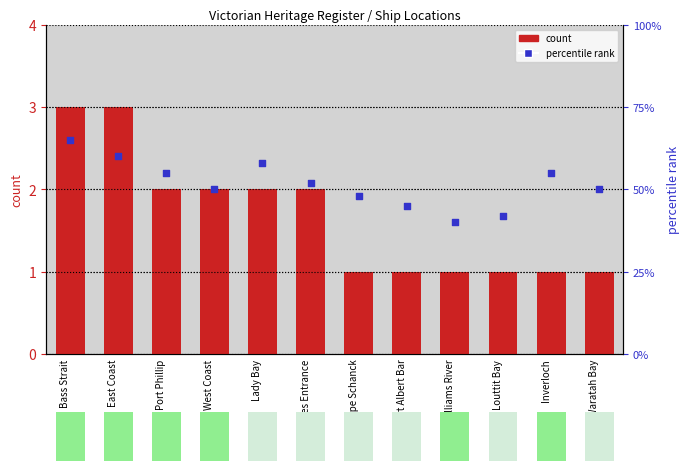

Is the value of count at Louttit Bay greater than the value of percentile rank at Williams River?

No